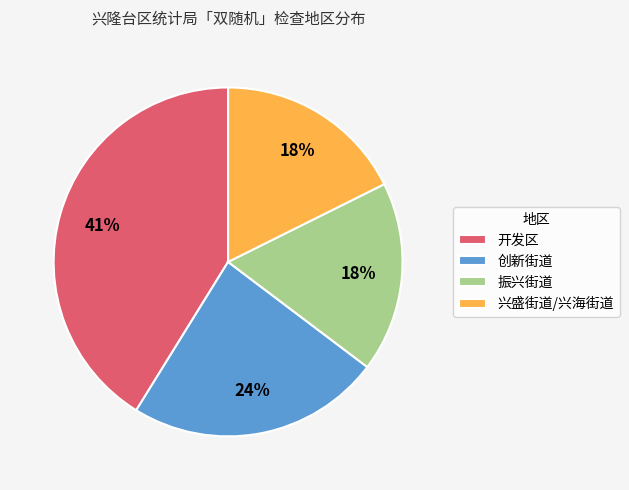

Approximately how many times larger is the value at 兴盛街道/兴海街道 compared to 开发区?

0.4